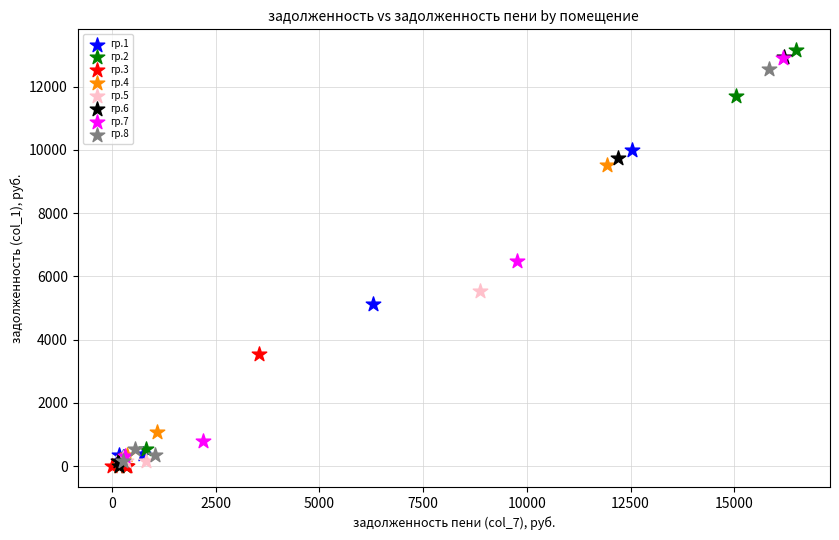

Which series reaches the maximum Y coordinate?

гр.2